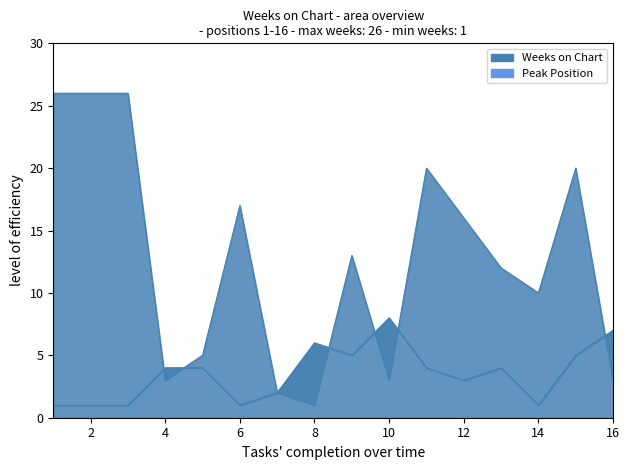

How many data points in Weeks on Chart are above 13?

7